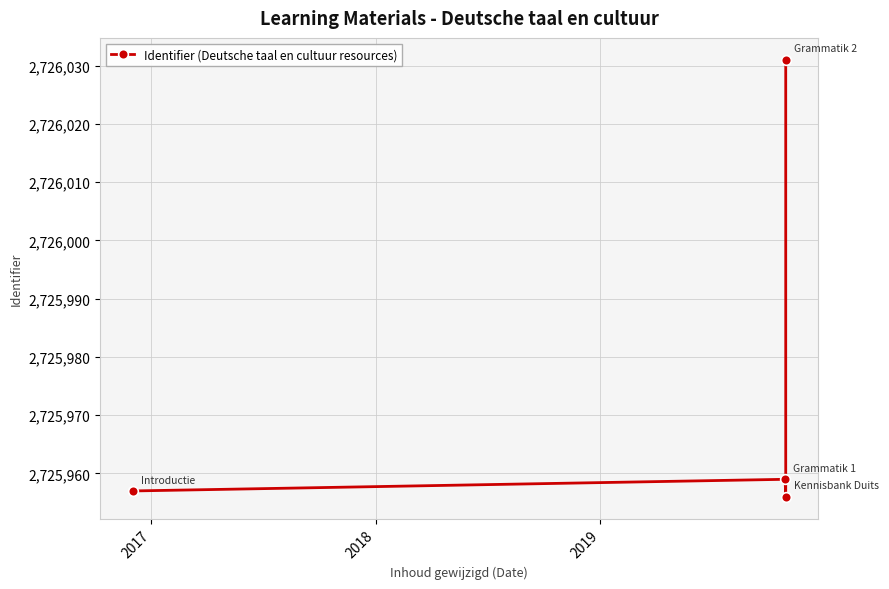

Approximately how many times larger is the value at 2019 compared to 2017?

1.0